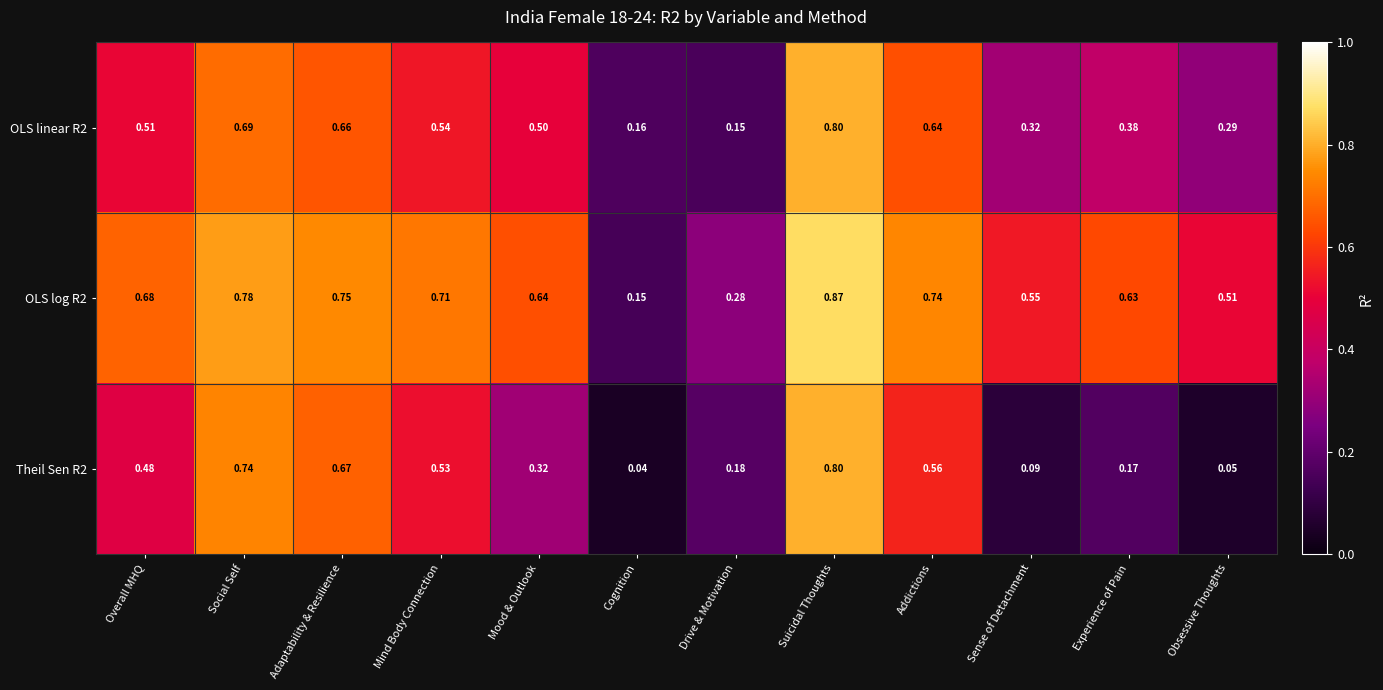

Rank the categories by OLS linear R2 value from highest to lowest.

Suicidal Thoughts, Social Self, Adaptability & Resilience, Addictions, Mind Body Connection, Overall MHQ, Mood & Outlook, Experience of Pain, Sense of Detachment, Obsessive Thoughts, Cognition, Drive & Motivation